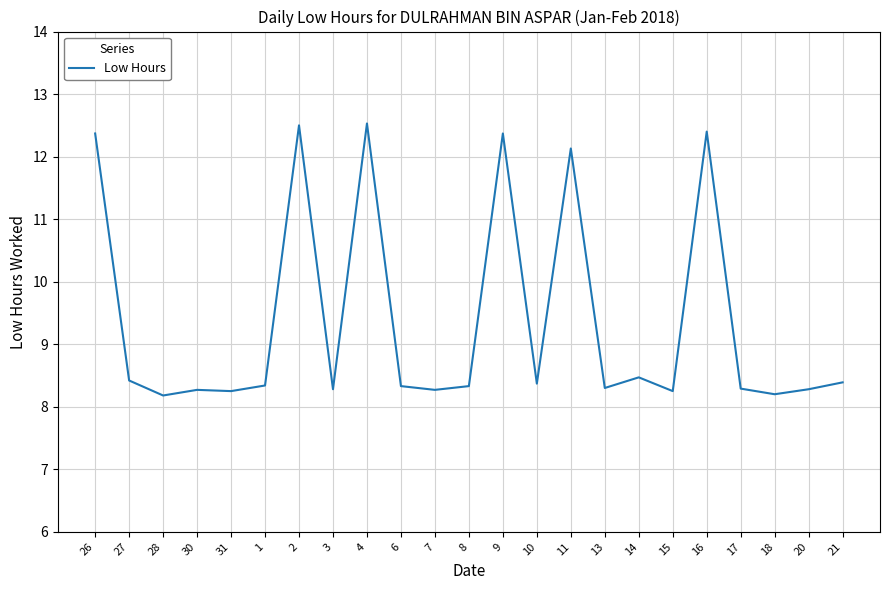

What is the smallest value displayed?

8.2